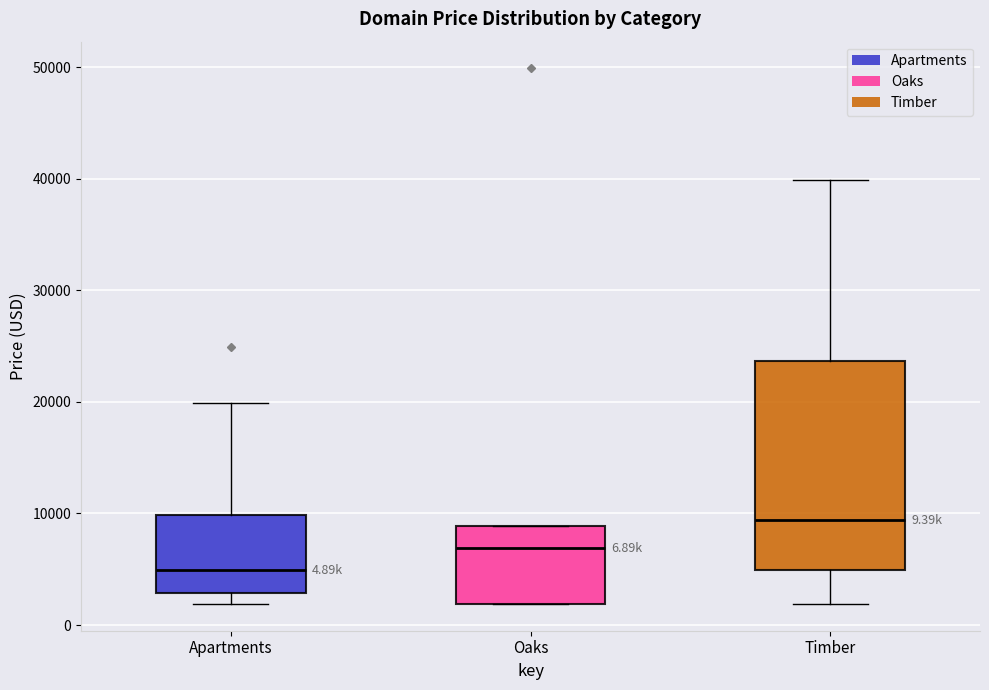

Which box has the highest median line?

Timber